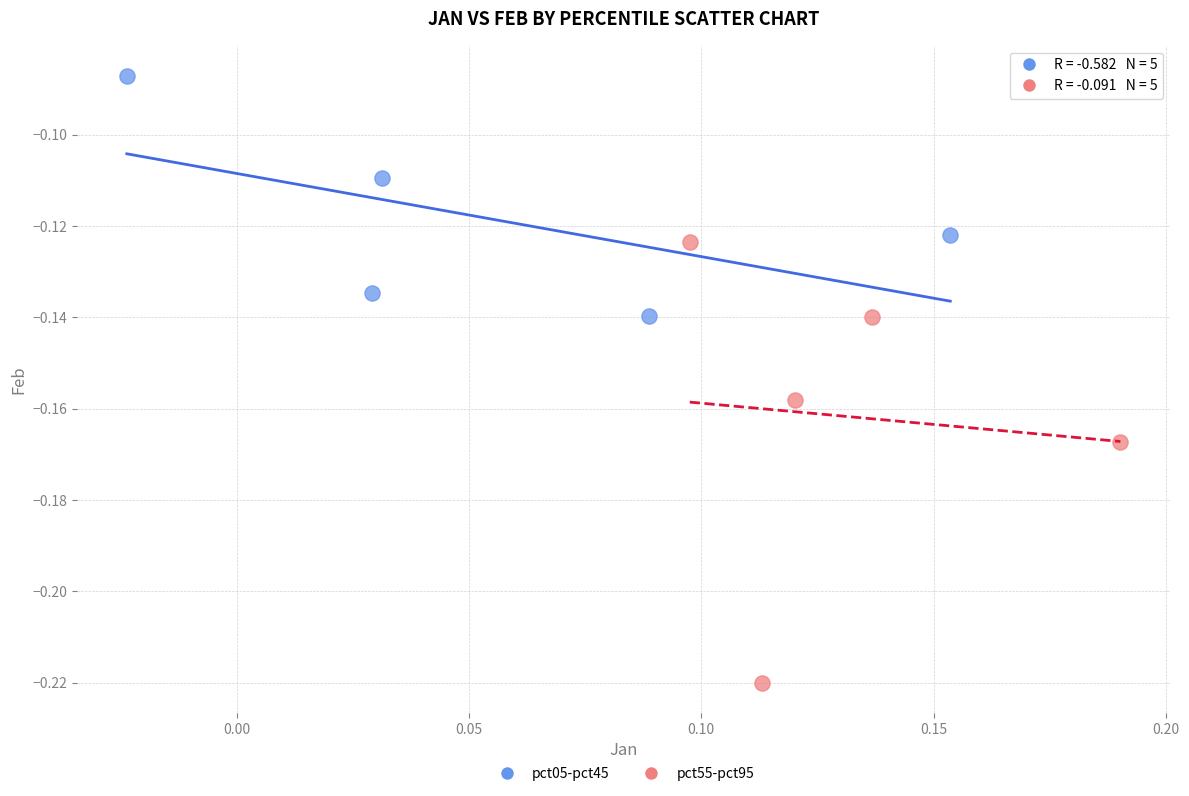

Which series has the widest spread of Y values?

pct55-pct95